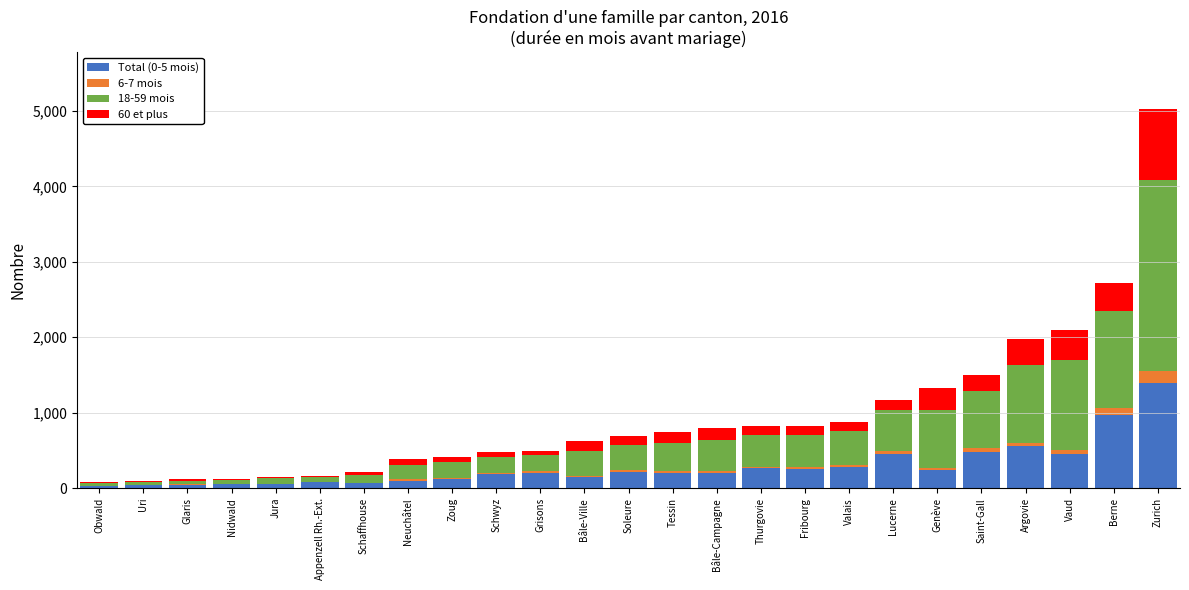

Are the bars horizontal?

No